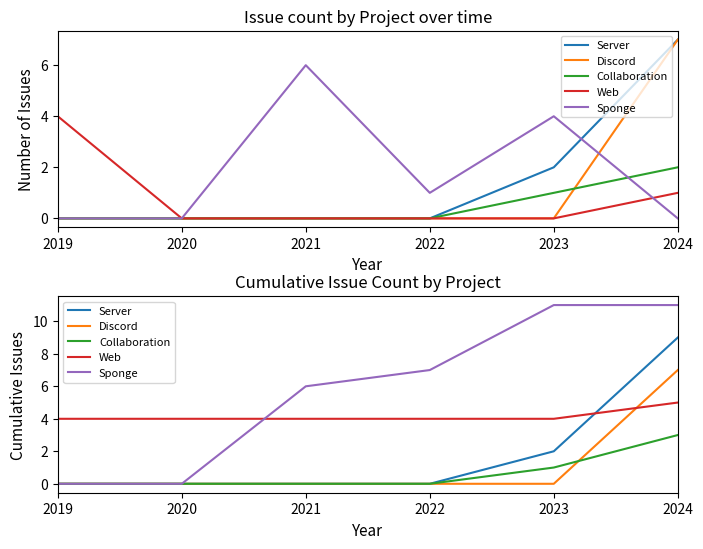

List the labels in order of Sponge value, smallest first.

2019, 2020, 2021, 2022, 2023, 2024